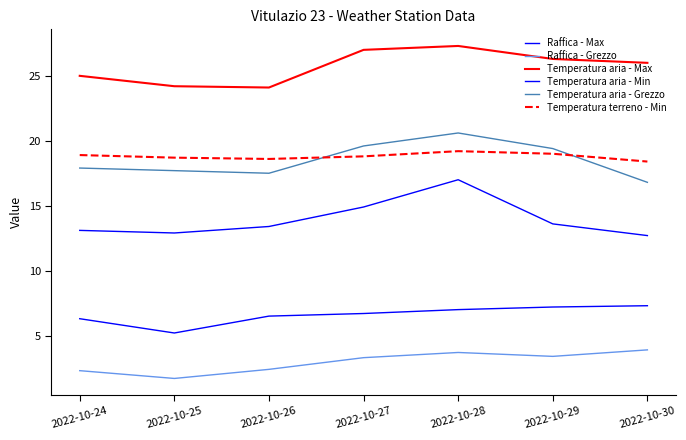

At which category is the sum across all series the highest?

2022-10-28